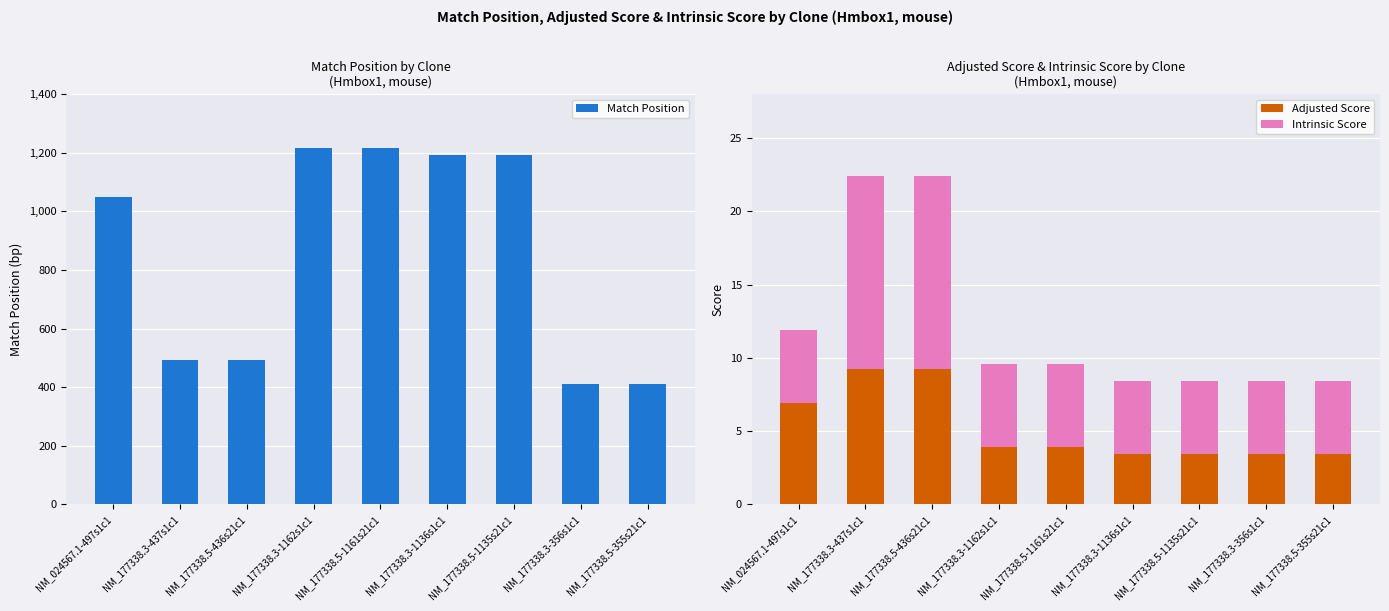

What is the difference between the maximum and minimum values in the Adjusted Score series?

5.8